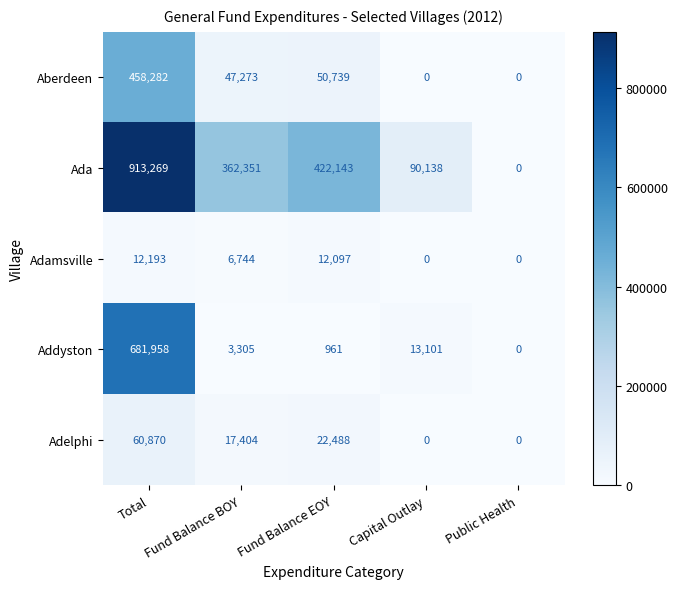

At which category is the sum across all series the highest?

Total